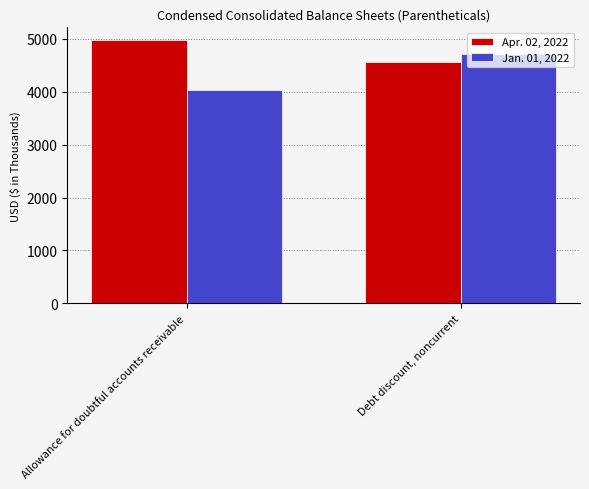

Reading left to right, what are all the values shown in this chart?

Apr. 02, 2022: 4965	4565
Jan. 01, 2022: 4024	4701